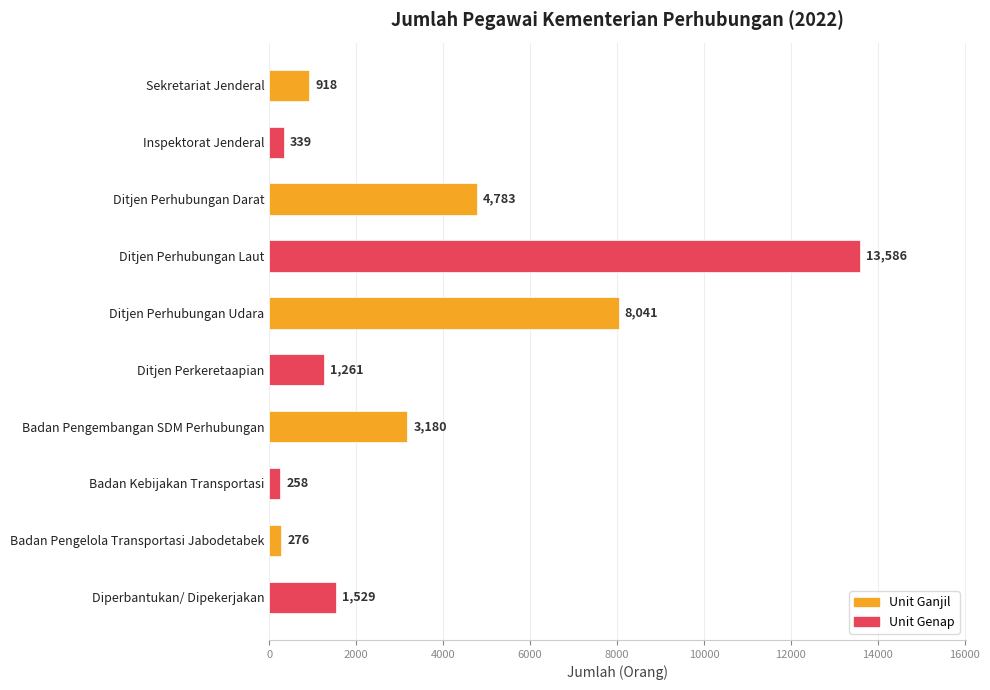

List the labels in order of value, largest first.

Ditjen Perhubungan Laut, Ditjen Perhubungan Udara, Ditjen Perhubungan Darat, Badan Pengembangan SDM Perhubungan, Diperbantukan/ Dipekerjakan, Ditjen Perkeretaapian, Sekretariat Jenderal, Inspektorat Jenderal, Badan Pengelola Transportasi Jabodetabek, Badan Kebijakan Transportasi